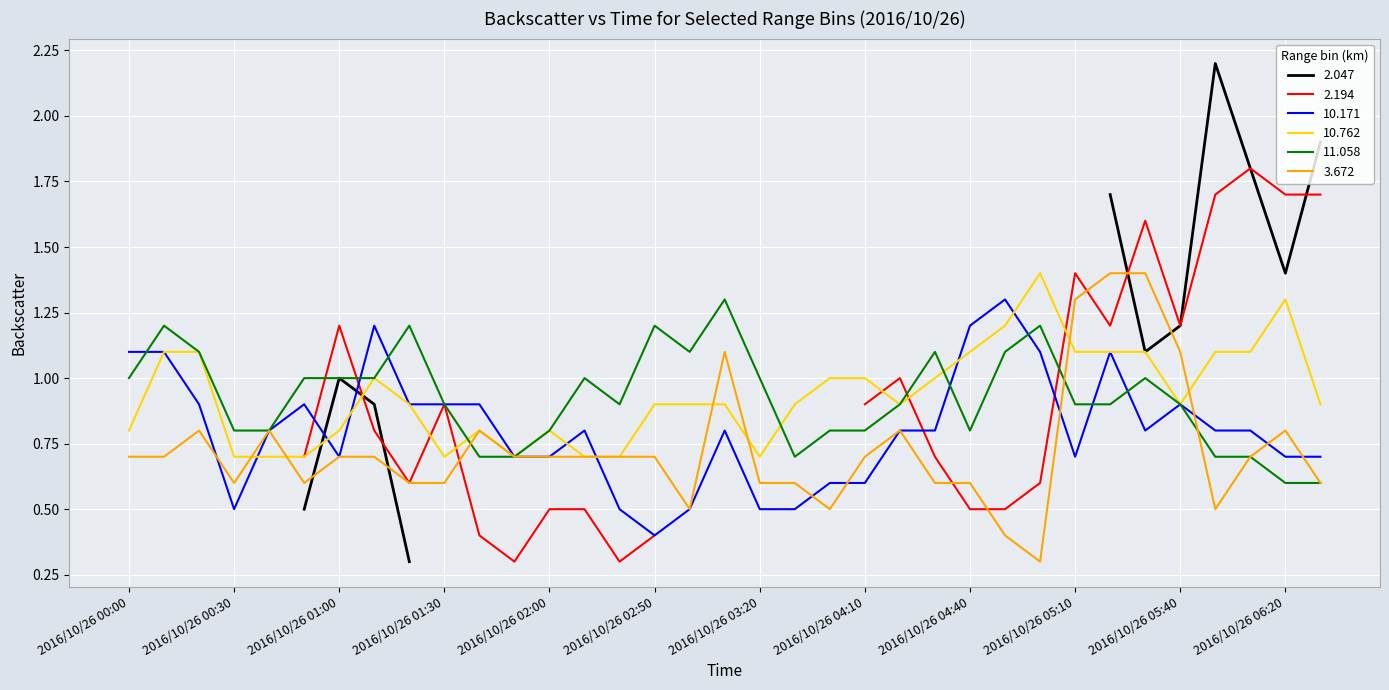

List the labels in order of 11.058 value, smallest first.

2016/10/26 06:20, 2016/10/26 06:30, 2016/10/26 01:40, 2016/10/26 01:50, 2016/10/26 03:50, 2016/10/26 06:00, 2016/10/26 06:10, 2016/10/26 00:30, 2016/10/26 00:40, 2016/10/26 02:00, 2016/10/26 04:00, 2016/10/26 04:10, 2016/10/26 04:40, 2016/10/26 01:30, 2016/10/26 02:20, 2016/10/26 04:20, 2016/10/26 05:10, 2016/10/26 05:20, 2016/10/26 05:40, 2016/10/26 00:00, 2016/10/26 00:50, 2016/10/26 01:00, 2016/10/26 01:10, 2016/10/26 02:10, 2016/10/26 03:20, 2016/10/26 05:30, 2016/10/26 00:20, 2016/10/26 03:00, 2016/10/26 04:30, 2016/10/26 04:50, 2016/10/26 00:10, 2016/10/26 01:20, 2016/10/26 02:50, 2016/10/26 05:00, 2016/10/26 03:10